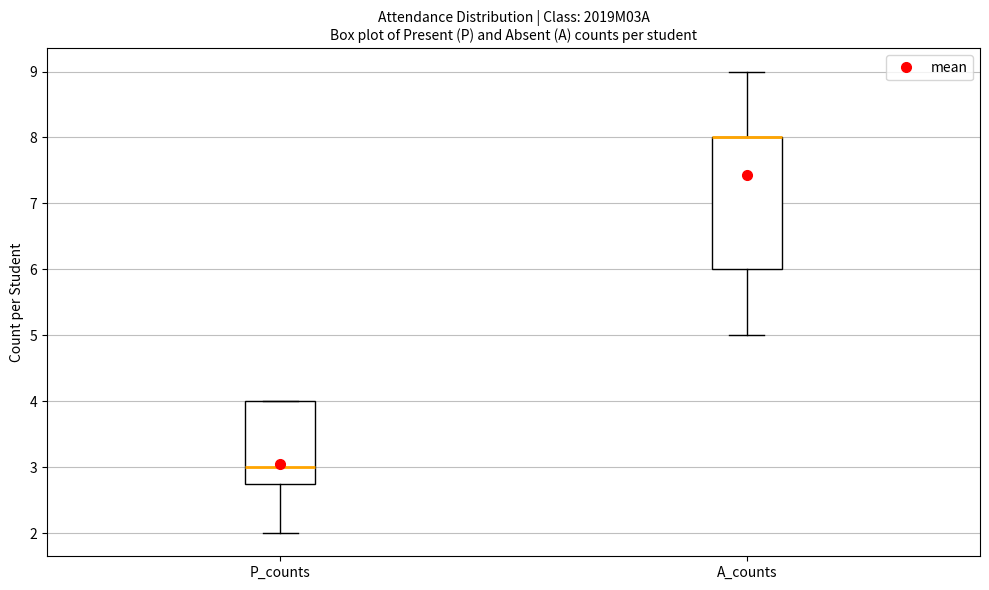

Reading left to right, transcribe this box plot: for each box, give where its median line is, the range the box spans, and where its two whiskers end, as read against the y-axis. The values are not printed on the chart, so give them approximately, as read against the axis.

P_counts: median 3.0, box 2.8 to 4.0, whiskers 2.0 to 4.0
A_counts: median 8.0 (drawn on the box's upper edge), box 6.0 to 8.0, whiskers 5.0 to 9.0